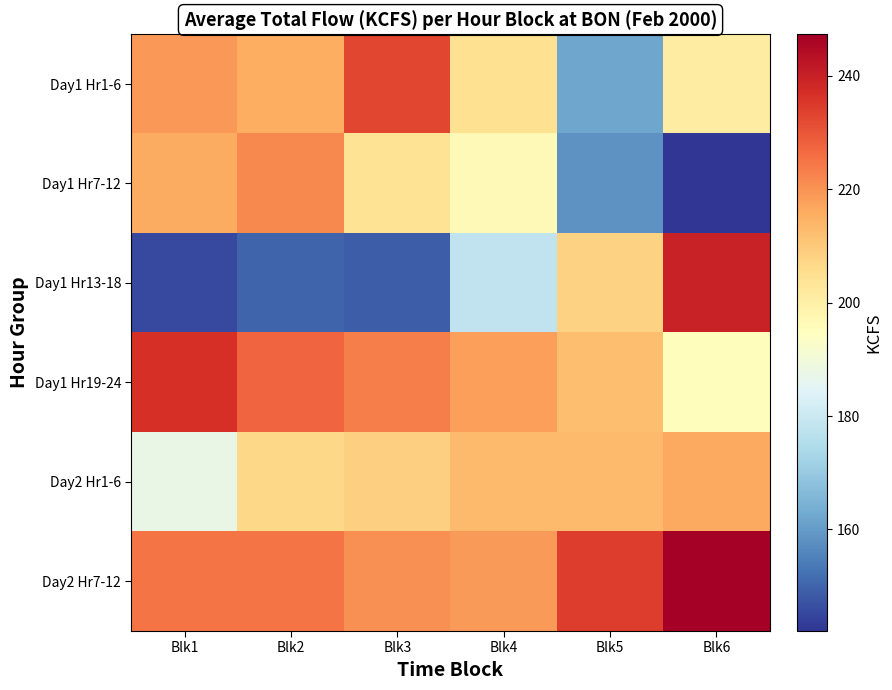

At which category is the sum across all series the highest?

Blk2